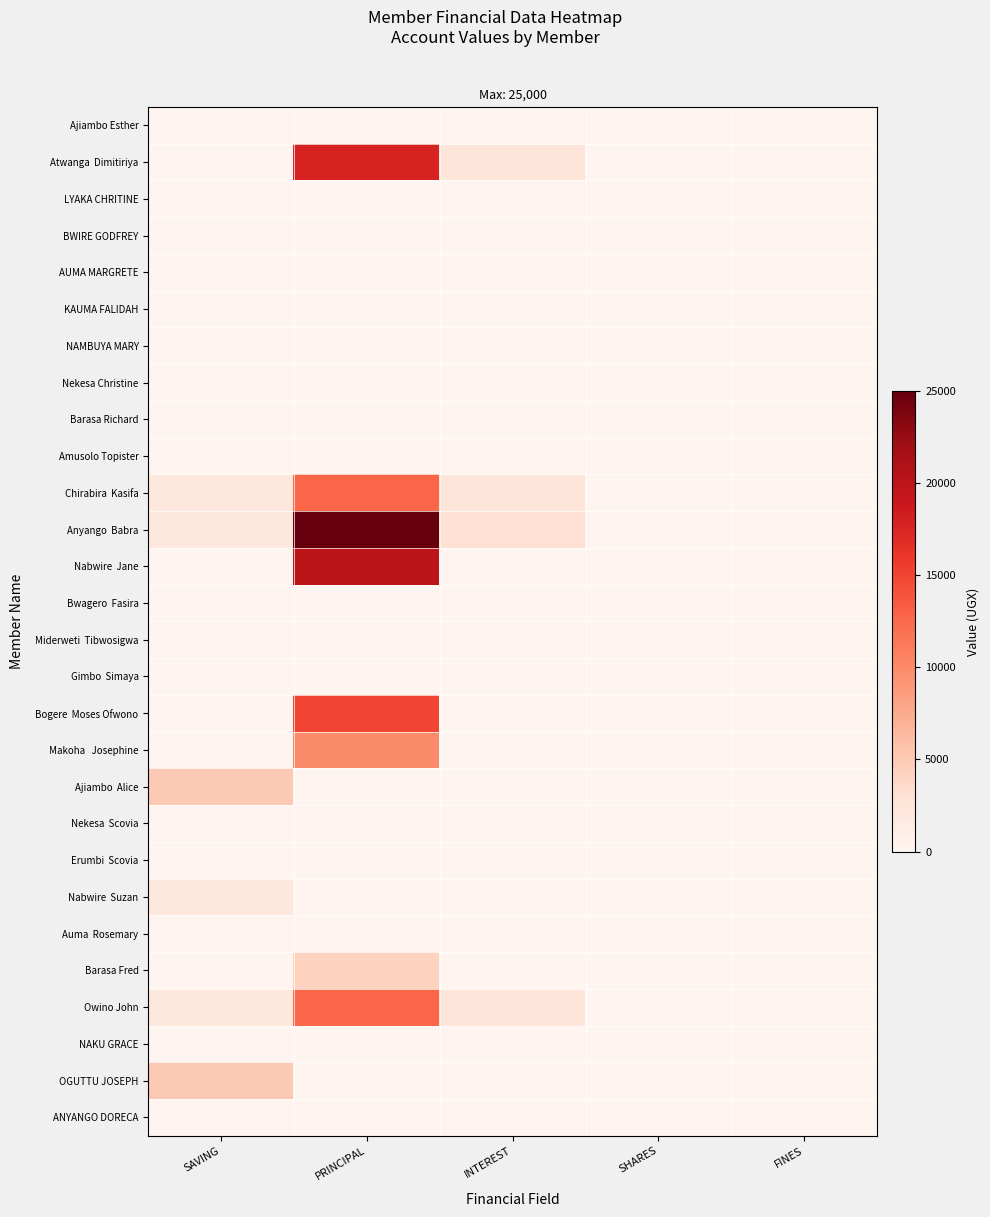

At SHARES, list the series in order from smallest to largest.

Ajiambo Esther, Atwanga Dimitiriya, LYAKA CHRITINE, BWIRE GODFREY, AUMA MARGRETE, KAUMA FALIDAH, NAMBUYA MARY, Nekesa Christine, Barasa Richard, Amusolo Topister, Chirabira Kasifa, Anyango Babra, Nabwire Jane, Bwagero Fasira, Miderweti Tibwosigwa, Gimbo Simaya, Bogere Moses Ofwono, Makoha Josephine, Ajiambo Alice, Nekesa Scovia, Erumbi Scovia, Nabwire Suzan, Auma Rosemary, Barasa Fred, Owino John, NAKU GRACE, OGUTTU JOSEPH, ANYANGO DORECA